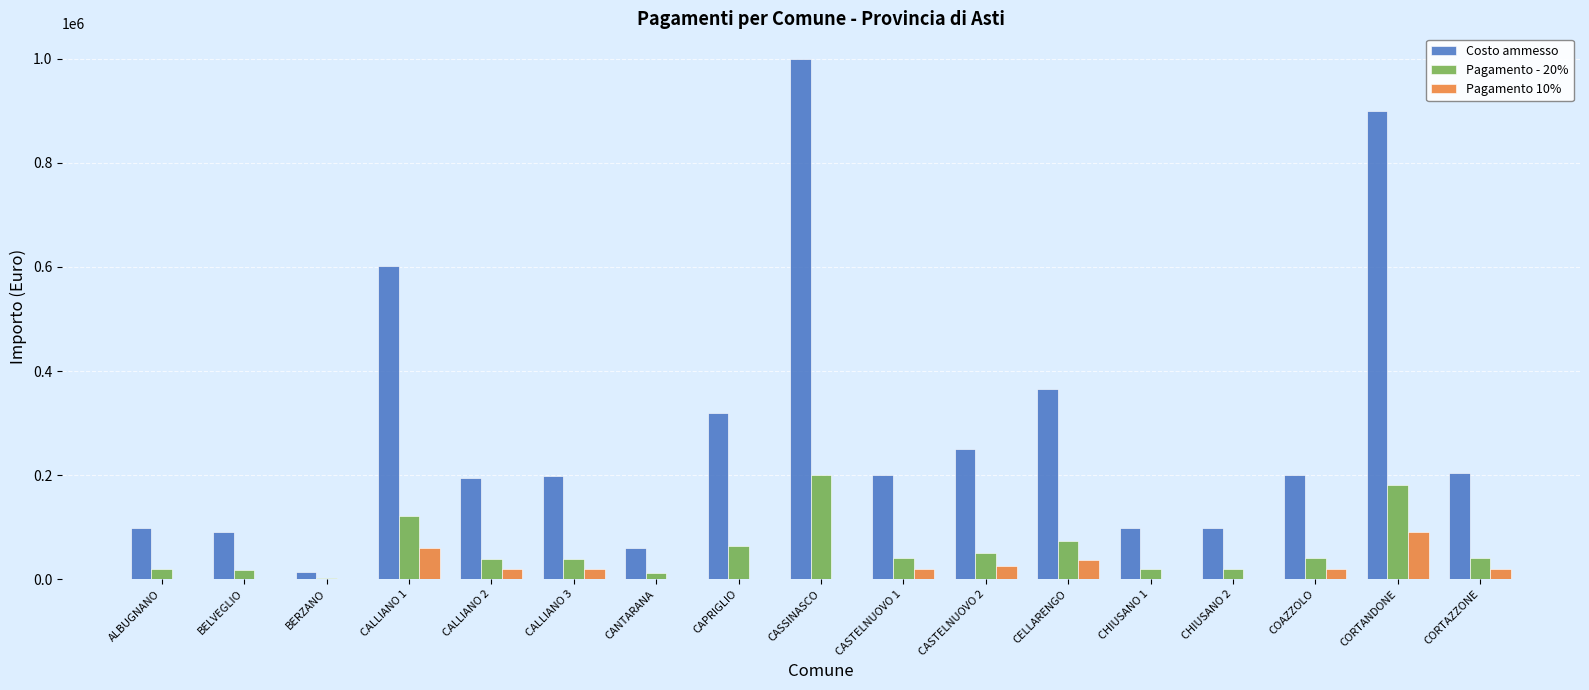

At which category is the sum across all series the highest?

CASSINASCO